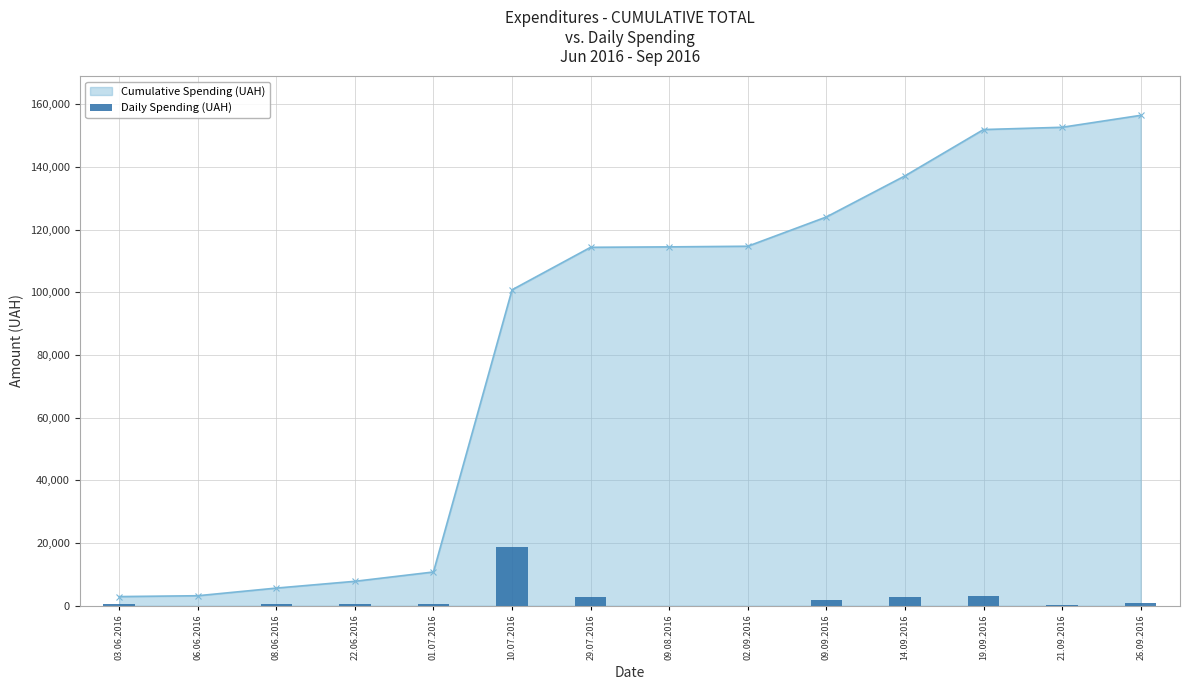

List the labels in order of value, smallest first.

09.08.2016, 02.09.2016, 06.06.2016, 21.09.2016, 22.06.2016, 08.06.2016, 03.06.2016, 01.07.2016, 26.09.2016, 09.09.2016, 14.09.2016, 29.07.2016, 19.09.2016, 10.07.2016